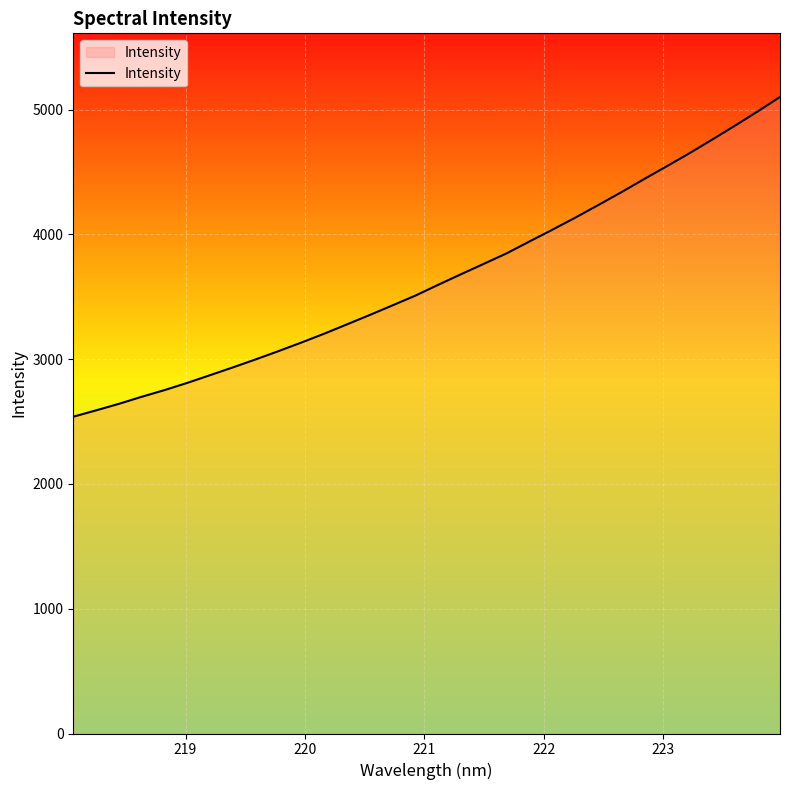

What is the maximum value shown in the chart?

5101.0